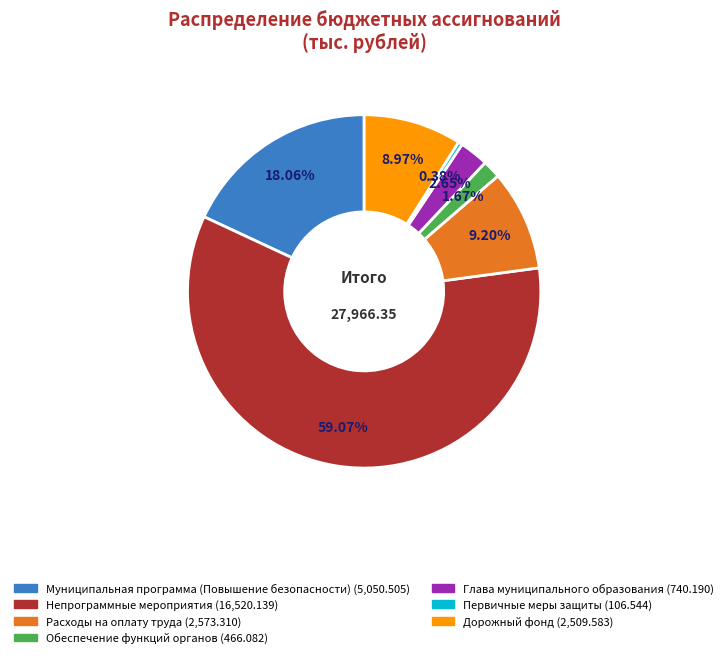

What is the majority slice?

Непрограммные мероприятия